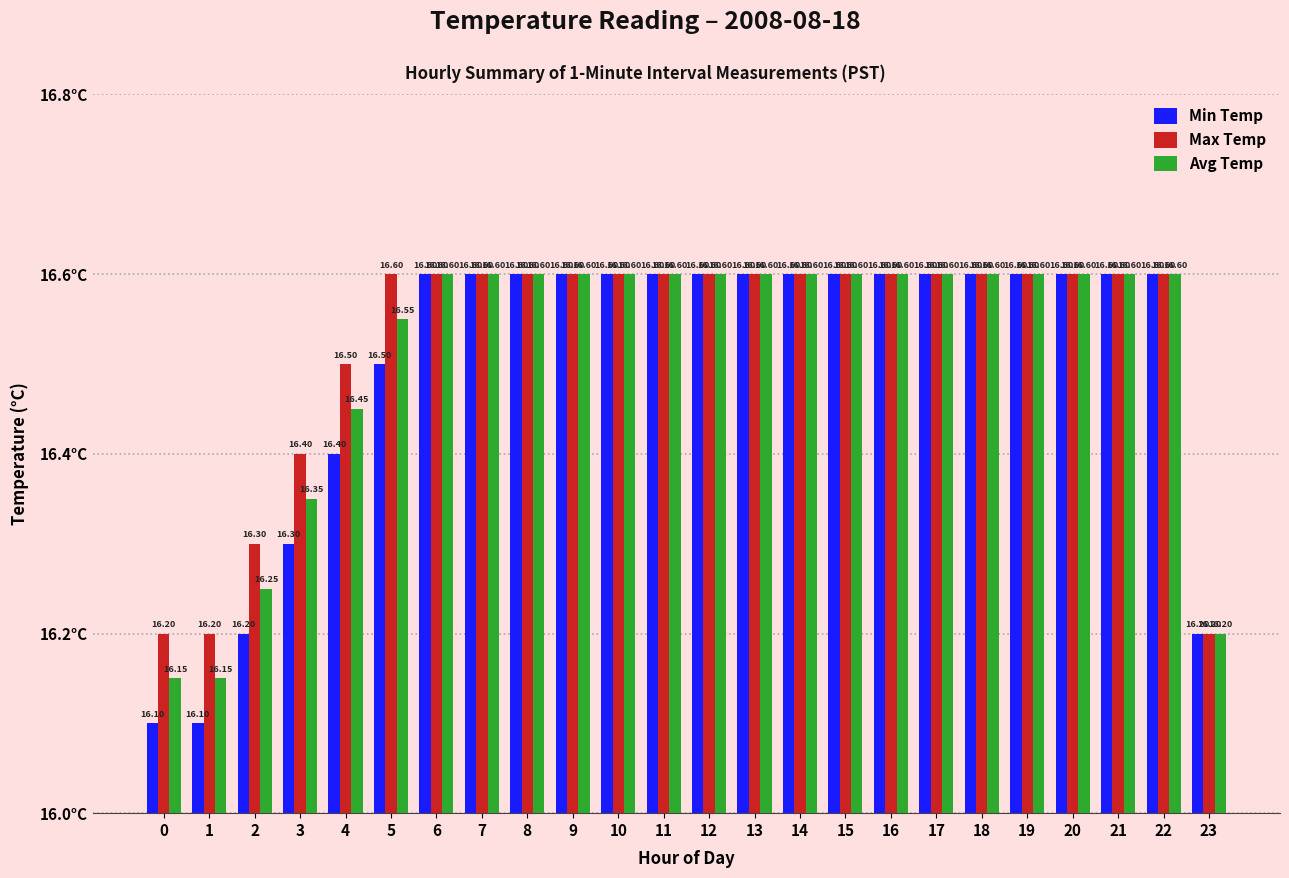

List the series in order of their overall mean, highest first.

Max Temp, Avg Temp, Min Temp